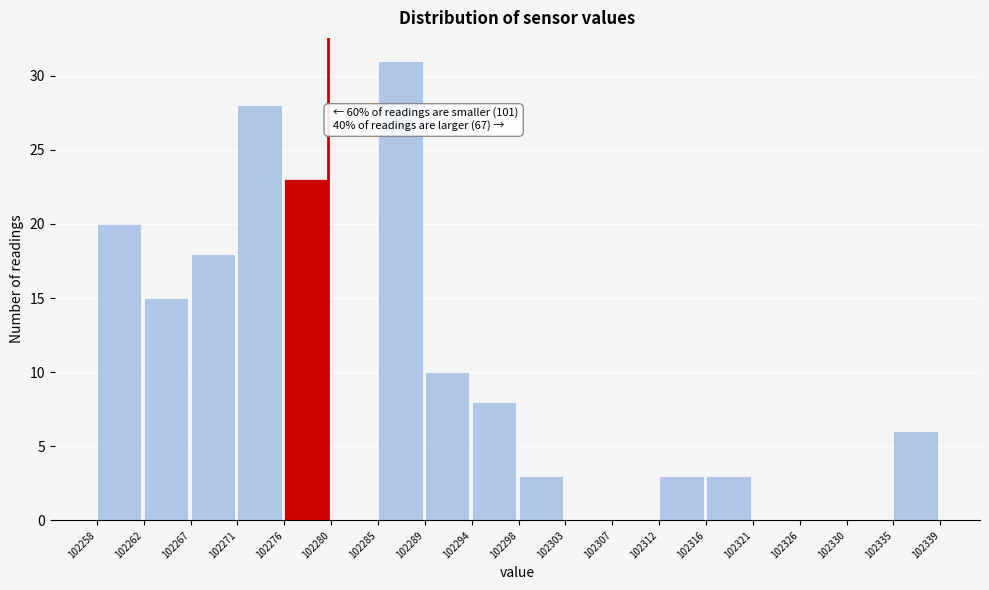

Over which range of the x-axis is the bar tallest?

102285 to 102289